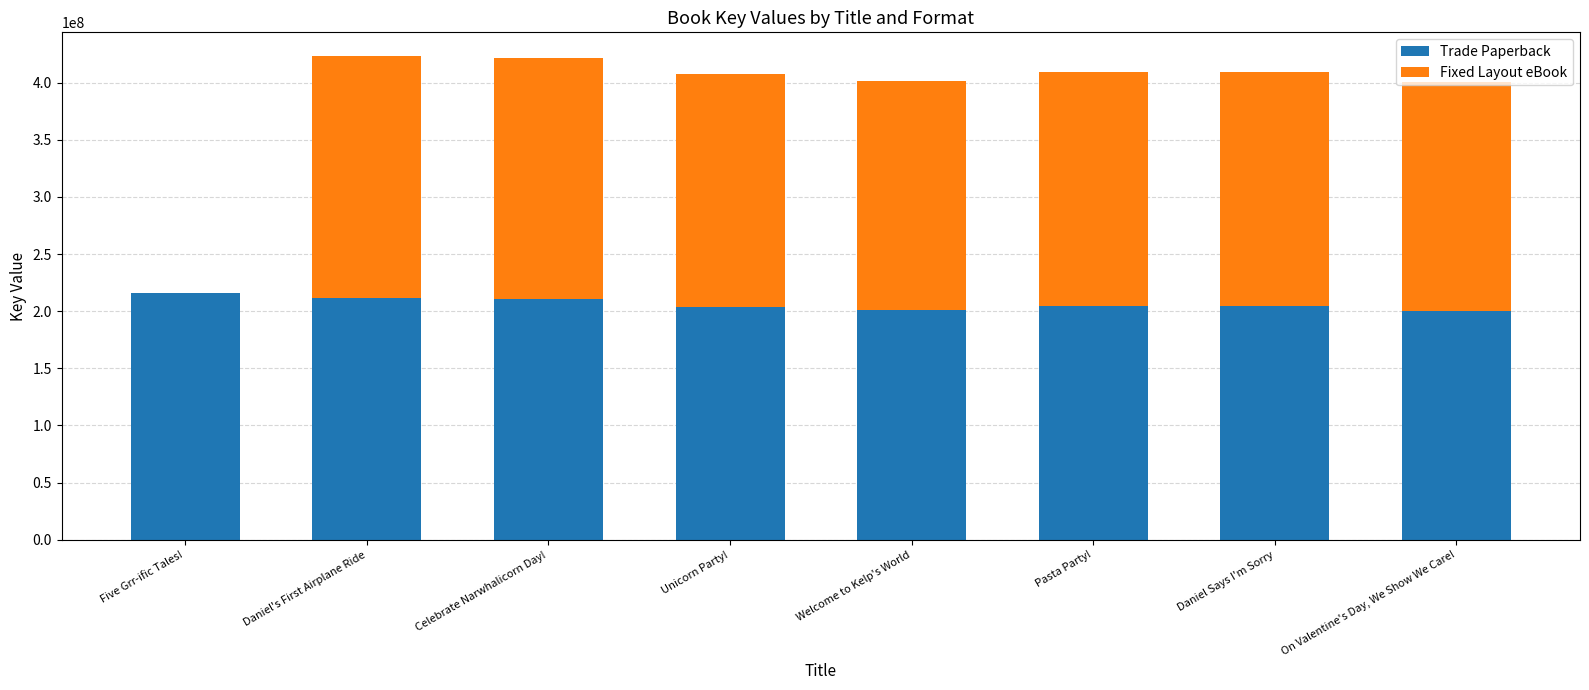

Is it true that Trade Paperback equals 342332109 at Unicorn Party!?

False